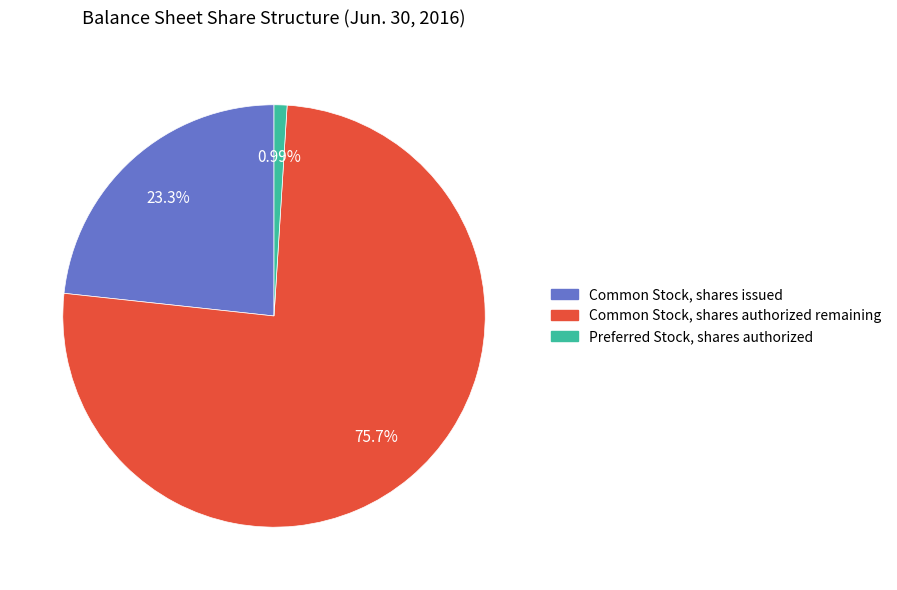

Which has a higher value, Common Stock, shares issued or Common Stock, shares authorized remaining?

Common Stock, shares authorized remaining